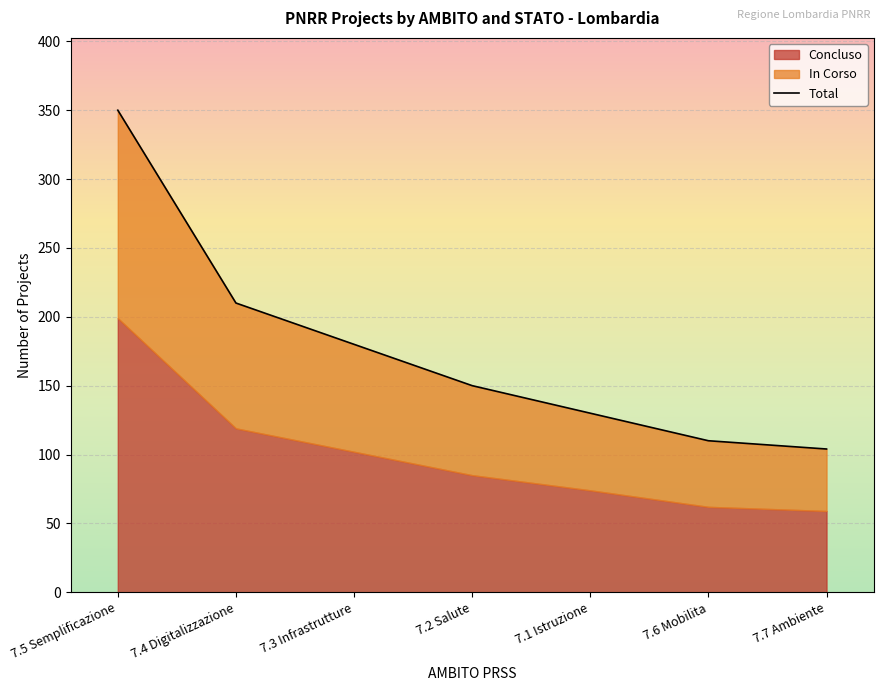

Approximately how many times larger is the value at 7.4 Digitalizzazione compared to 7.3 Infrastrutture?

1.2